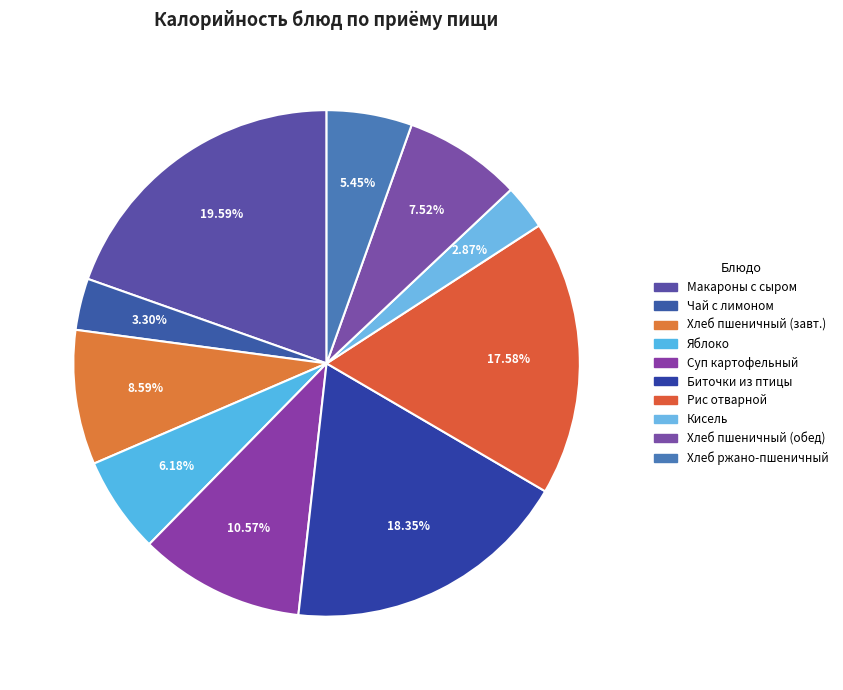

How many slices are in this pie chart?

10